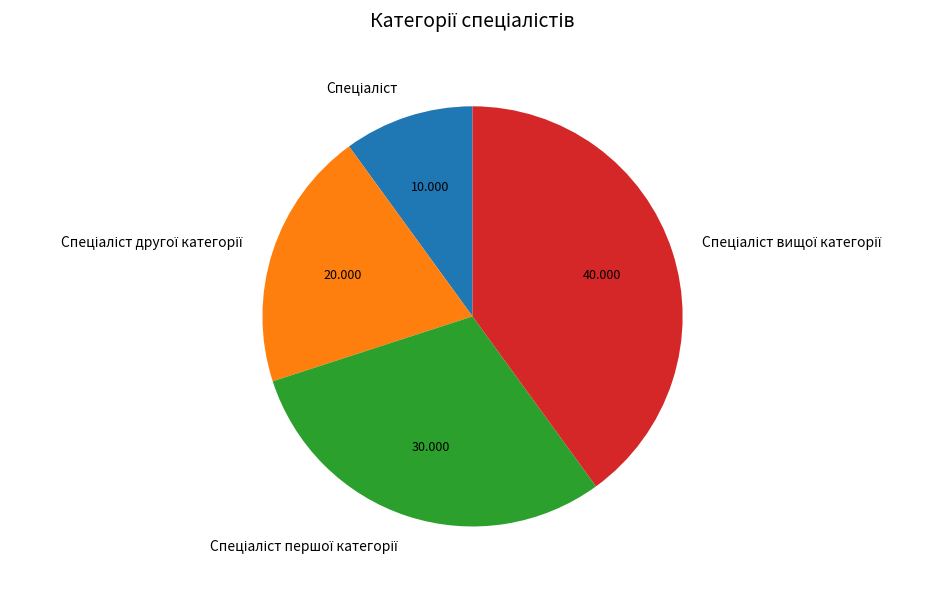

Does any single category account for the majority?

No